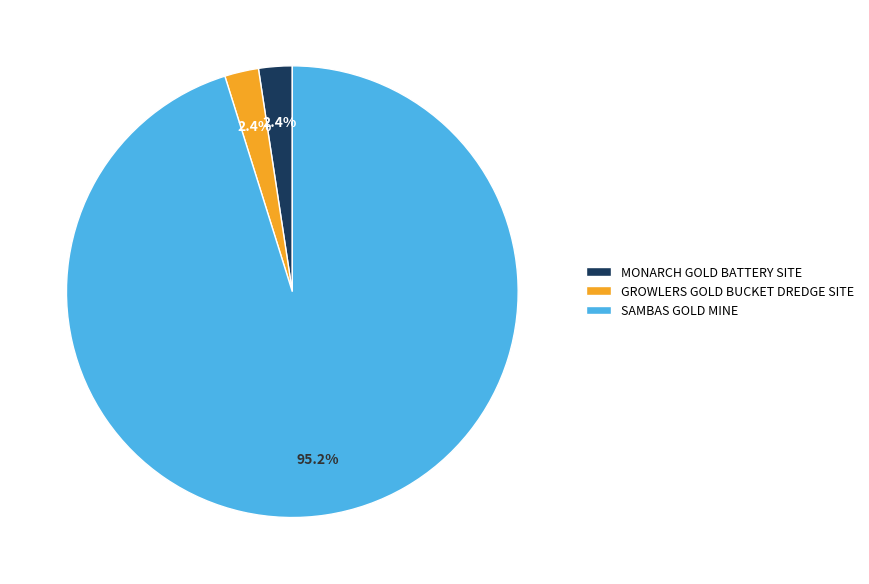

What percentage is the MONARCH GOLD BATTERY SITE slice, to the nearest percent?

2%